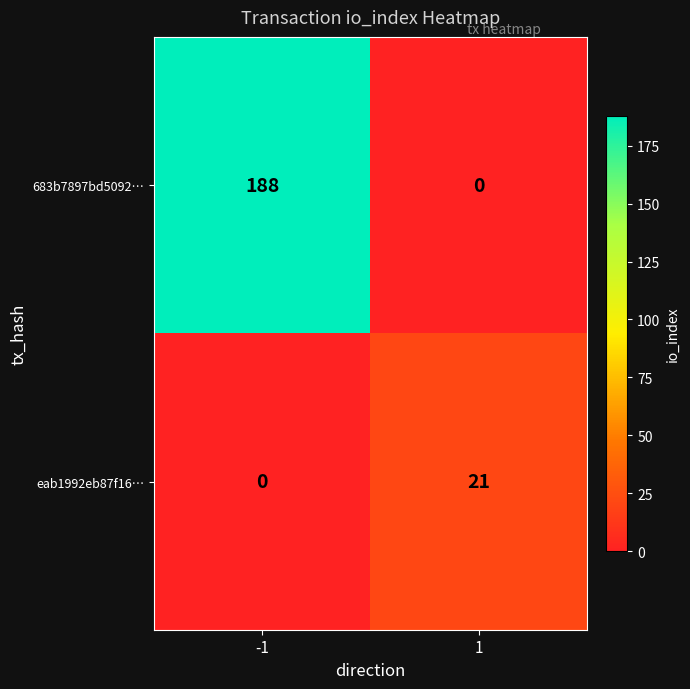

Is it true that eab1992eb87f16… equals 28 at 1?

False